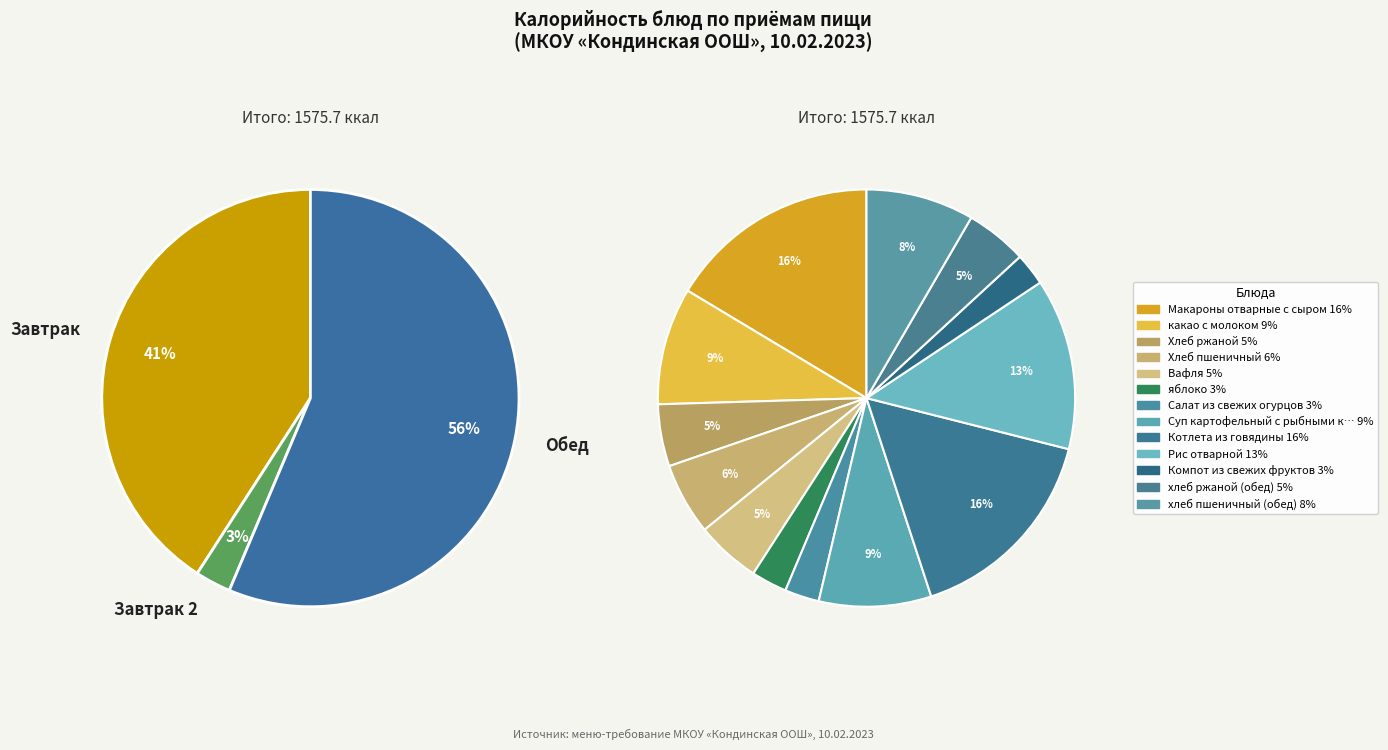

The Хлеб пшеничный slice represents 6% of the pie. True or false?

True